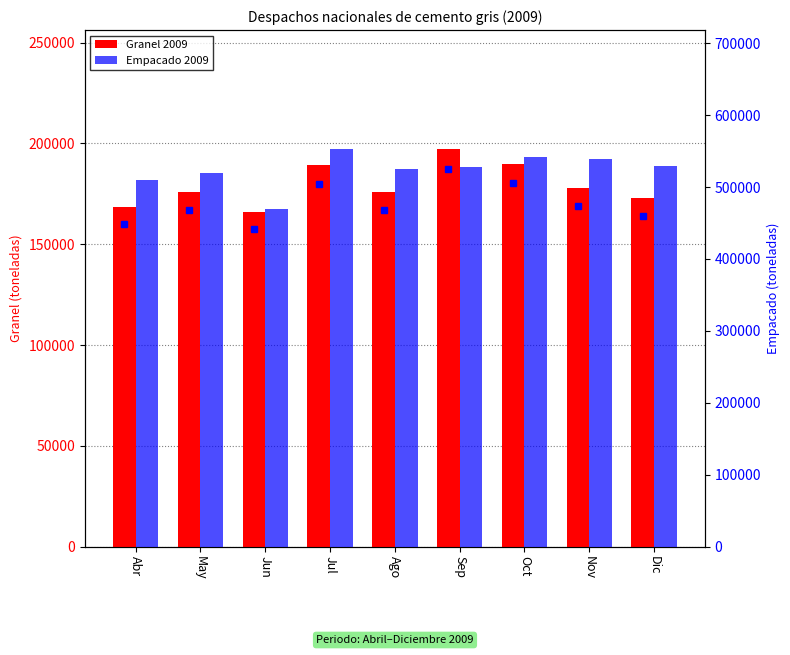

True or false: Empacado 2009 has a value of 528104.9 at Sep.

True